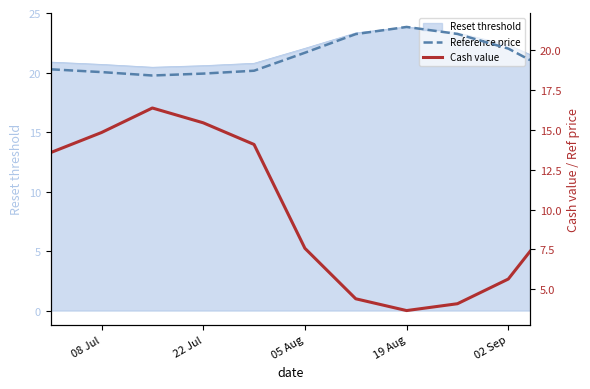

What is the maximum value shown in the chart?

21.5